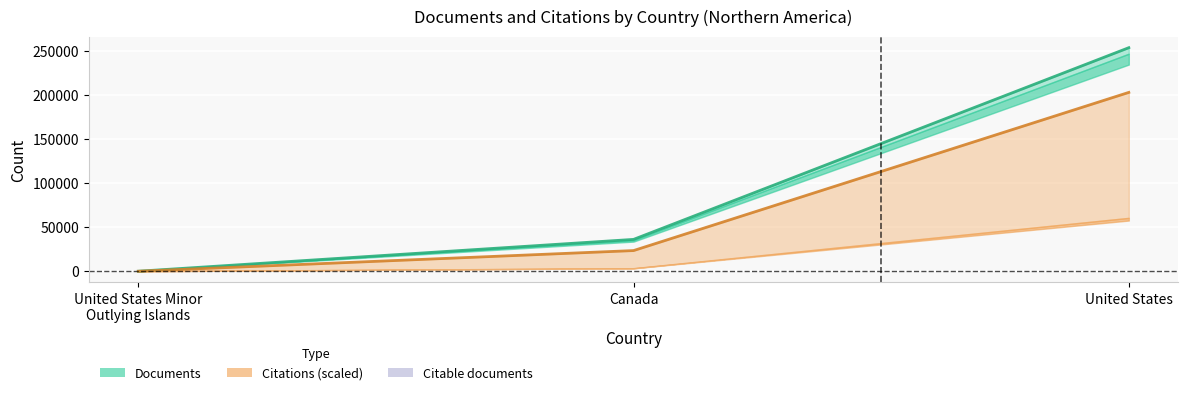

At which category is the sum across all series the highest?

United States